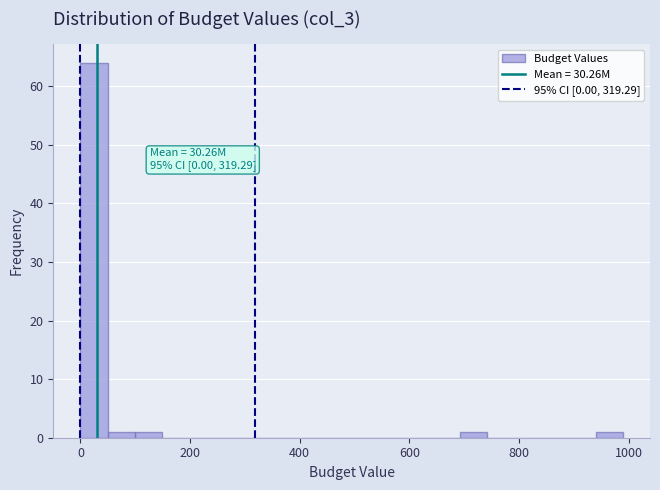

Read against the x-axis, roughly where is the centre of the tallest bar?

20